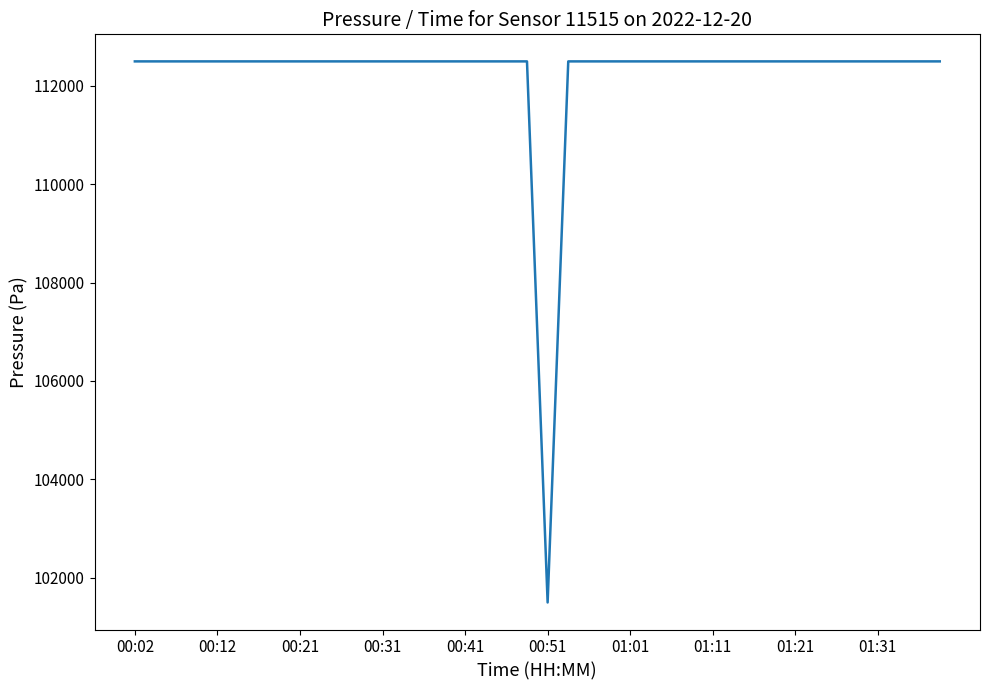

Reading right to left, extract all data points from this chart.

112497.6	112497.6	112497.6	112497.6	112497.6	112497.6	112497.6	112497.6	112497.6	112497.6	112497.6	112497.6	112497.6	112497.6	112497.6	112497.6	112497.6	112497.6	112497.6	101494.7	112497.6	112497.6	112497.6	112497.6	112497.6	112497.6	112497.6	112497.6	112497.6	112497.6	112497.6	112497.6	112497.6	112497.6	112497.6	112497.6	112497.6	112497.6	112497.6	112497.6